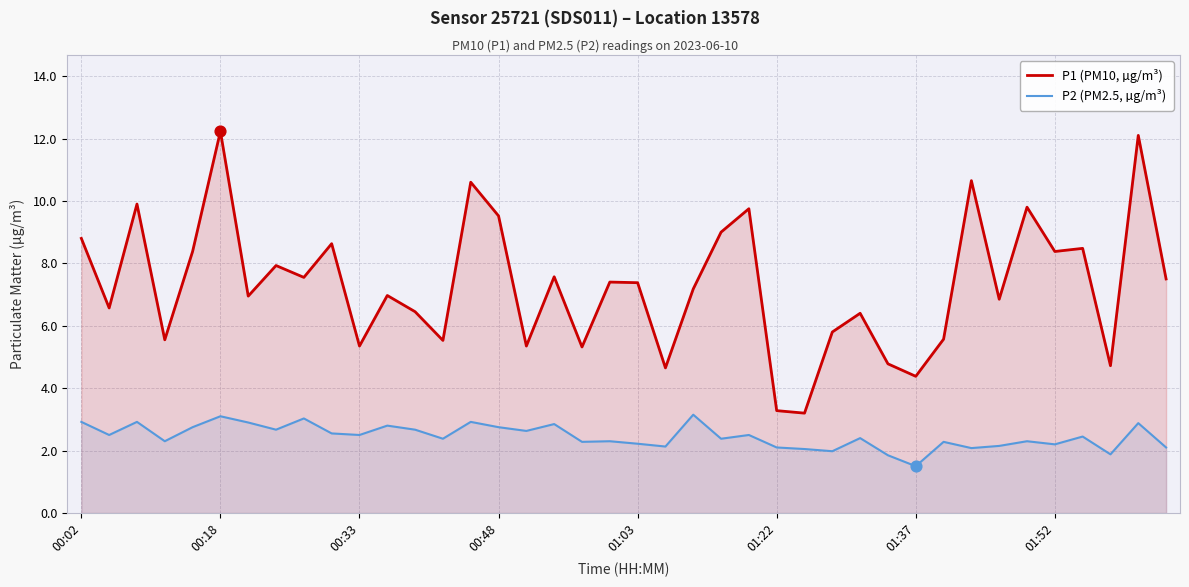

Which series reaches the minimum Y coordinate?

P2 (PM2.5, µg/m³)